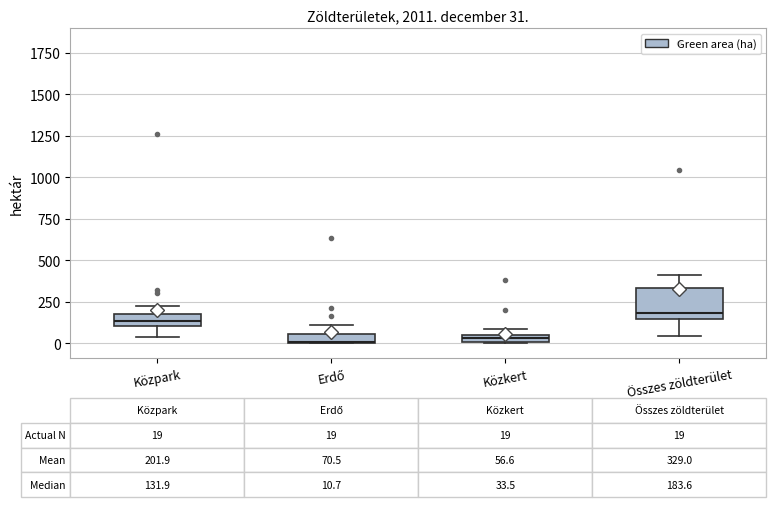

Comparing the boxes themselves (not the whiskers), which one is the tallest?

Összes zöldterület